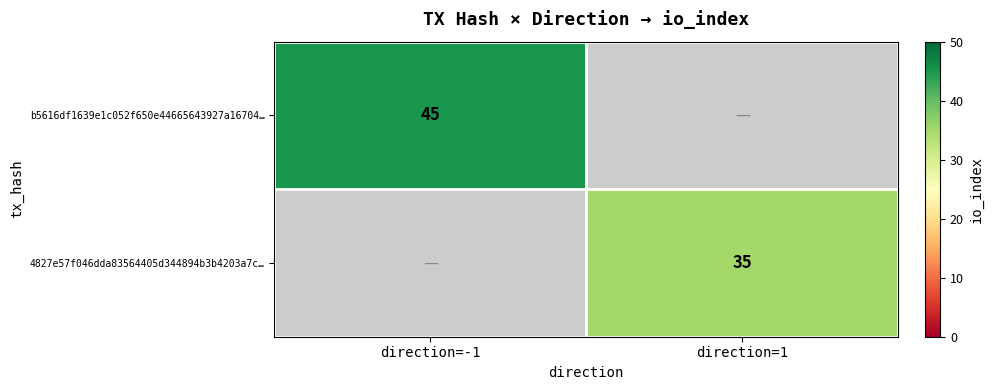

Is it true that 4827e57f046dda83564405d344894b3b4203a7c… equals 20 at direction=1?

False